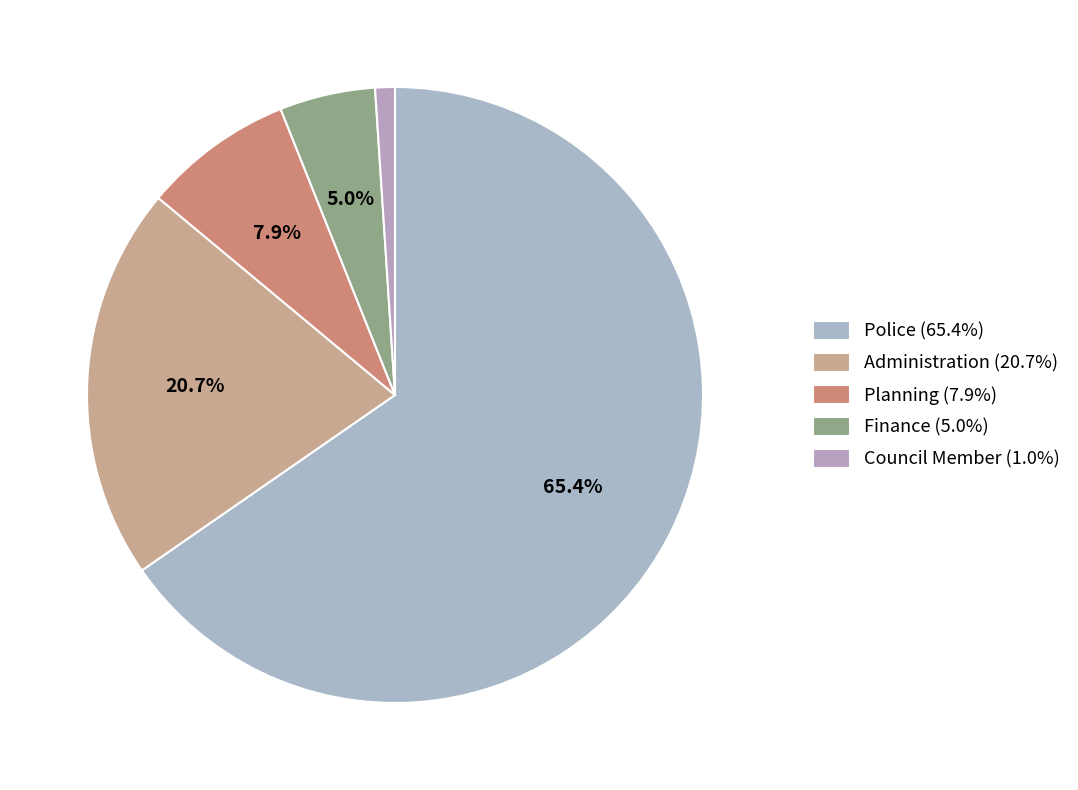

Combined, what portion of the pie is Council Member and Police?

66.4%